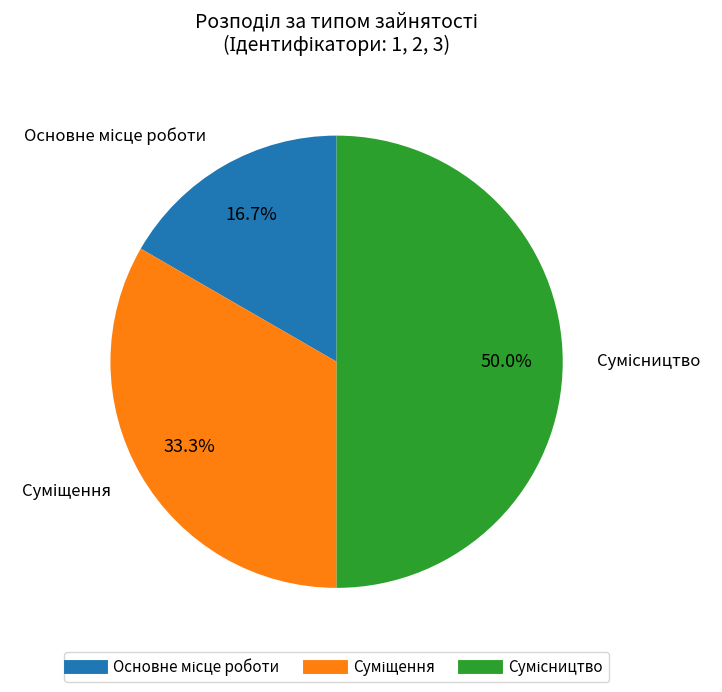

To the nearest percent, what portion does Основне місце роботи represent?

17%